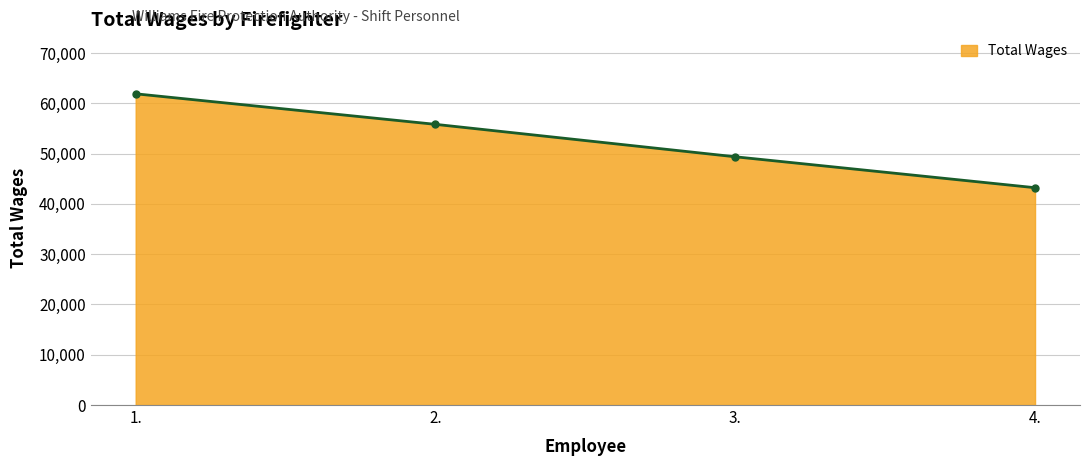

True or false: the data shows 37910 at 2..

False